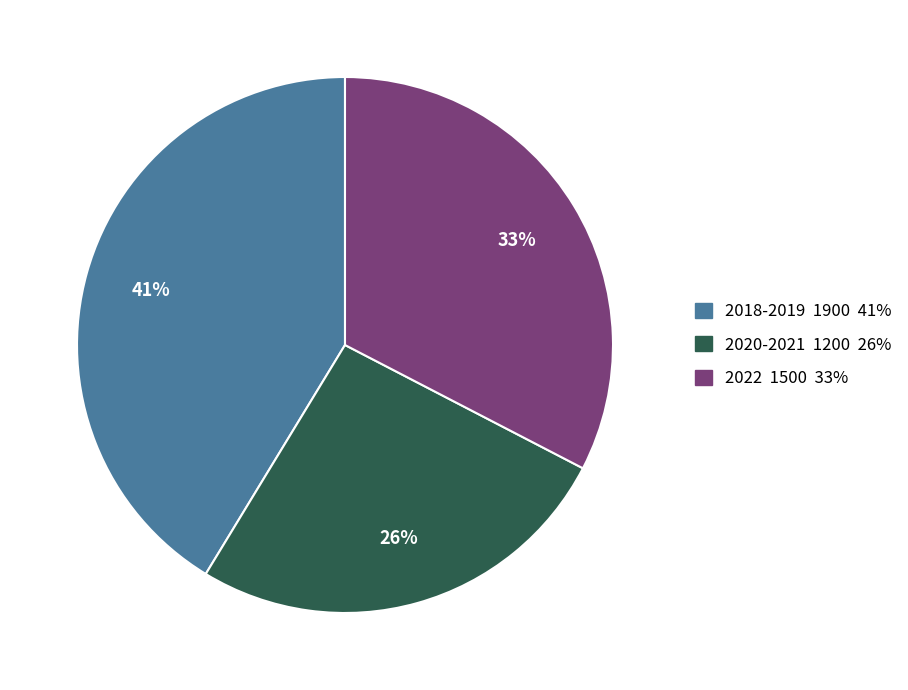

Do 2020-2021 and 2018-2019 together represent more than half of the pie?

Yes